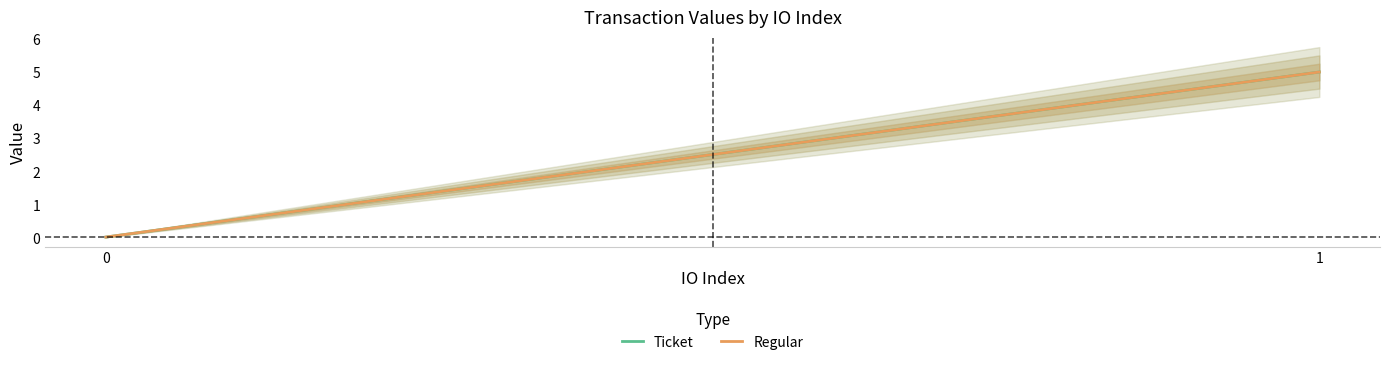

What is the sum of all Regular values?

5.0